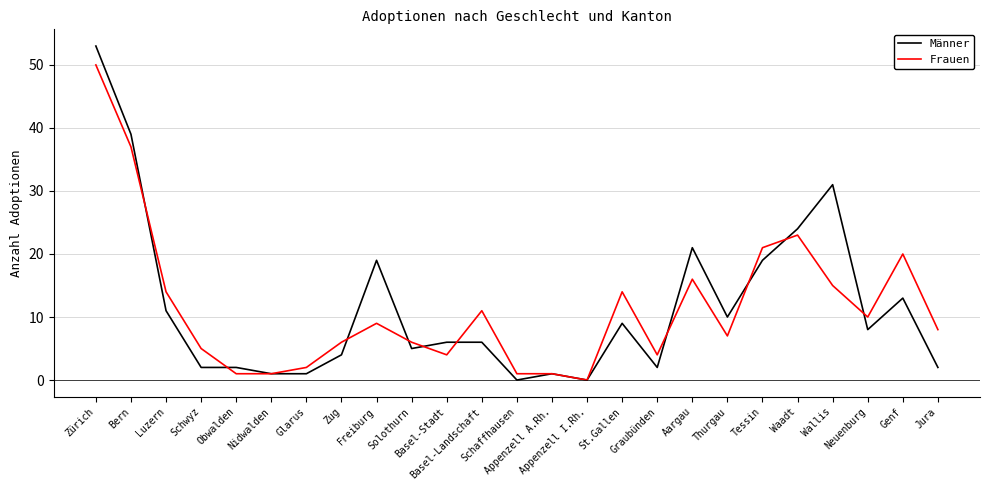

What is the difference between the Männer values at Wallis and Jura?

29